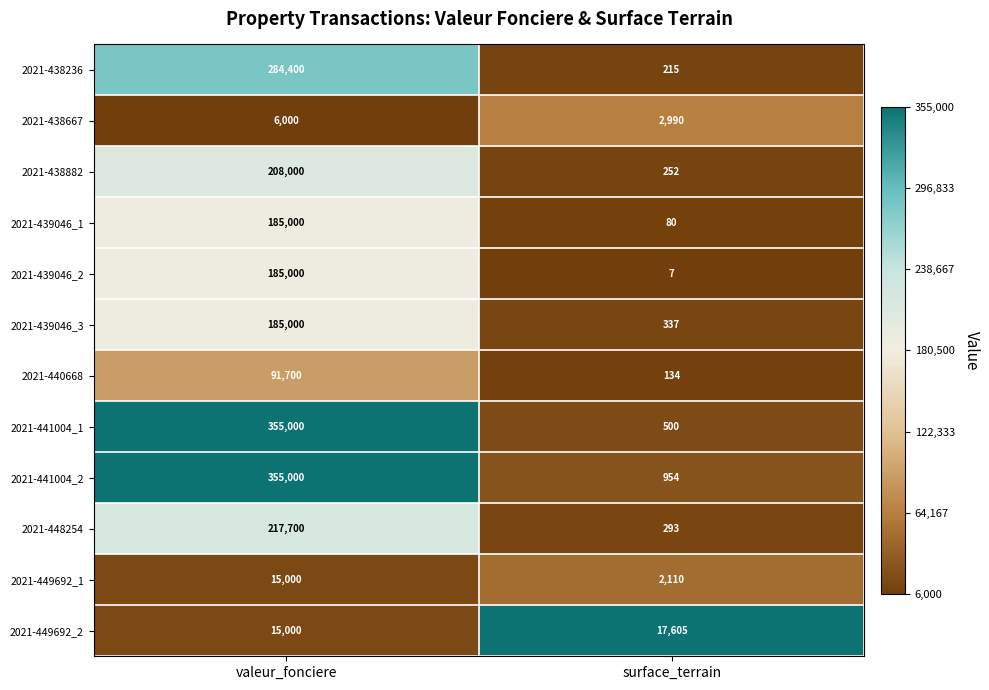

Which series has the largest total across all categories?

2021-441004_2